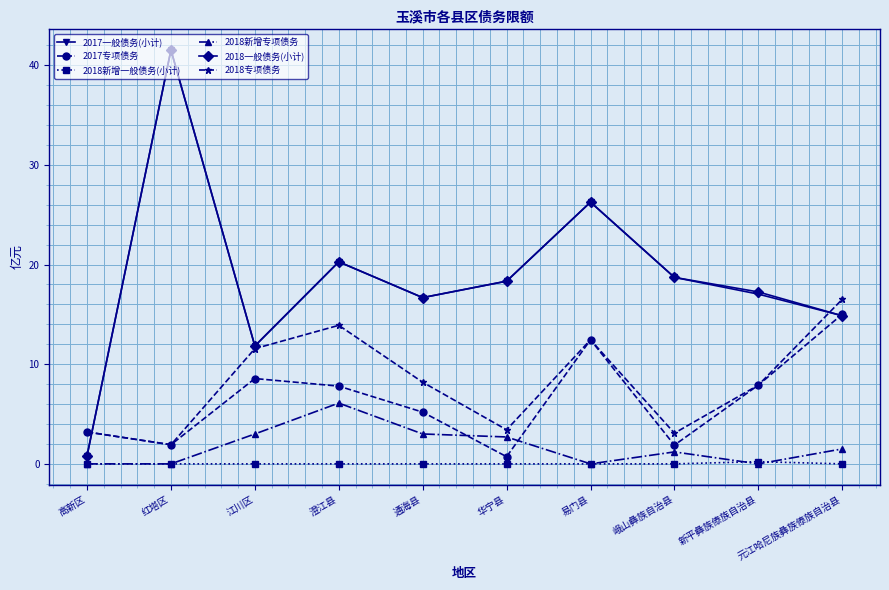

What is the total value across all series at 澄江县?

68.3